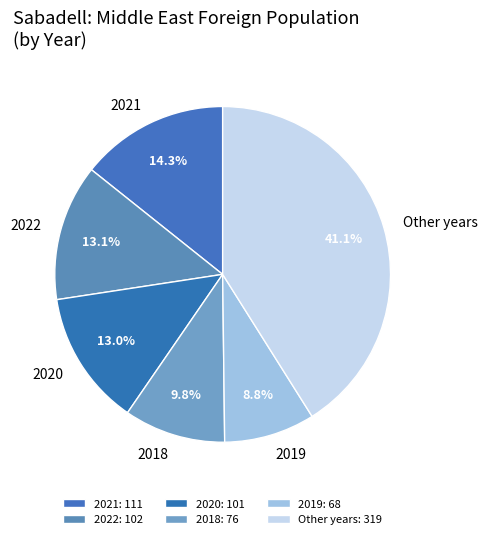

How much of the chart is everything except 2019?

91.2%